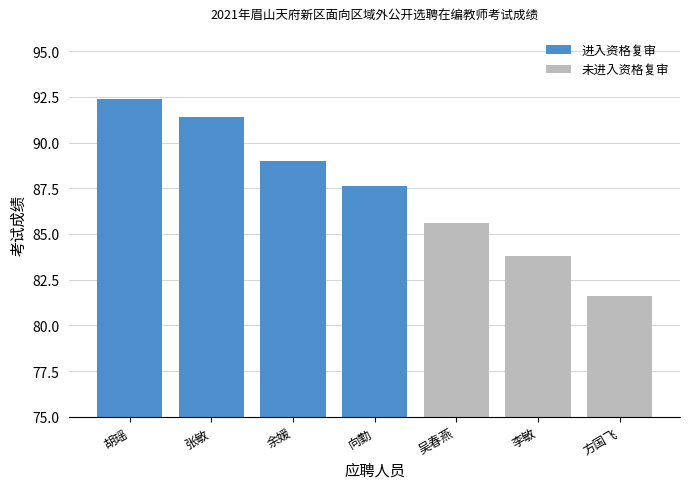

Is it true that the value at 张敏 is 139.1?

False